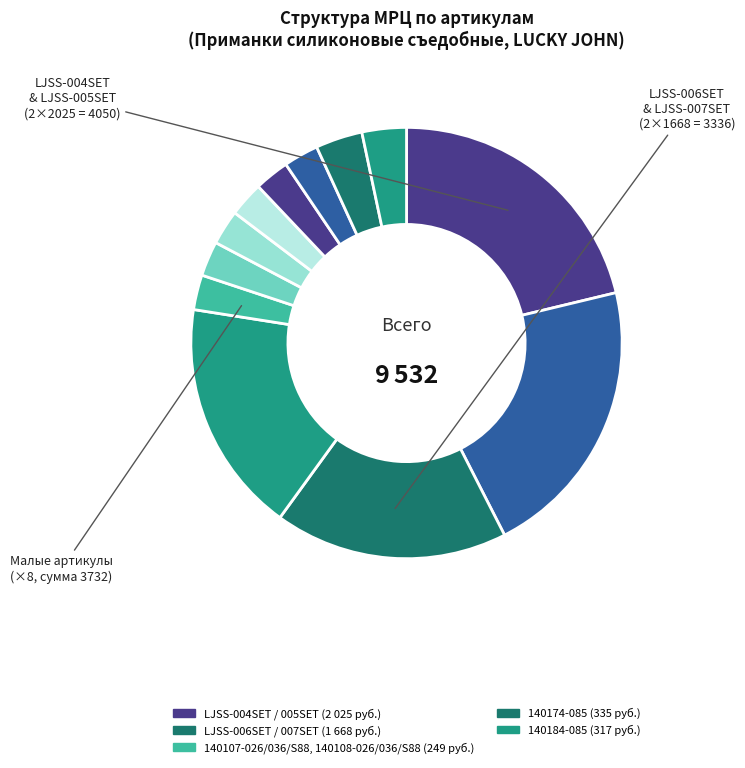

Which slice is the smallest?

140107-026